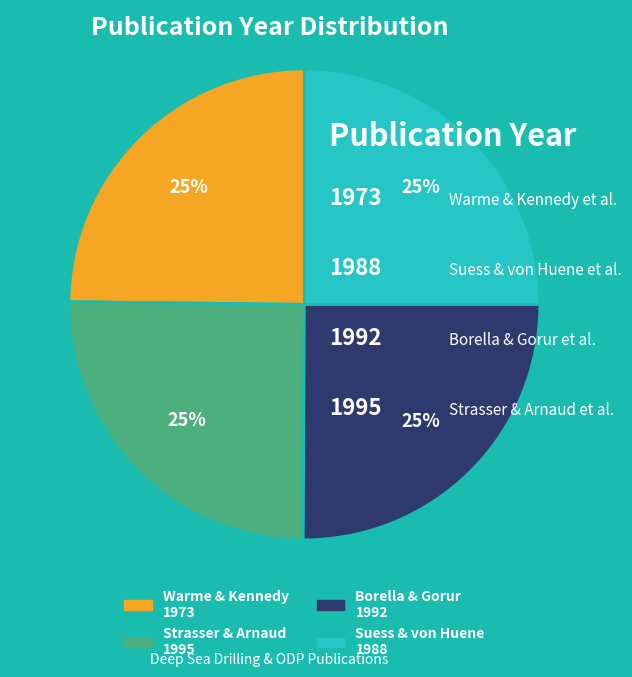

Does any single category account for the majority?

No